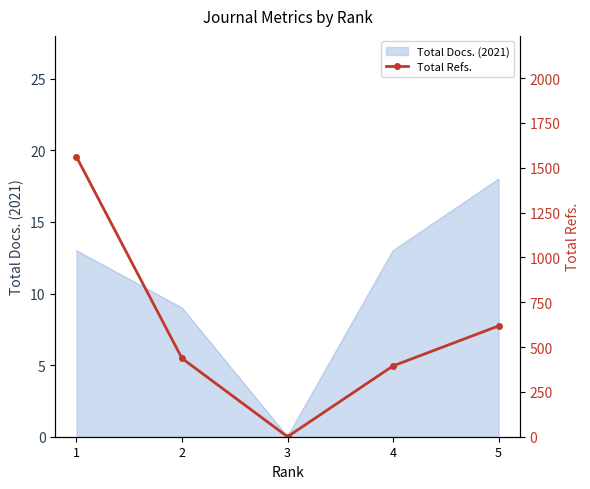

At which category does the chart reach its minimum across all series?

3